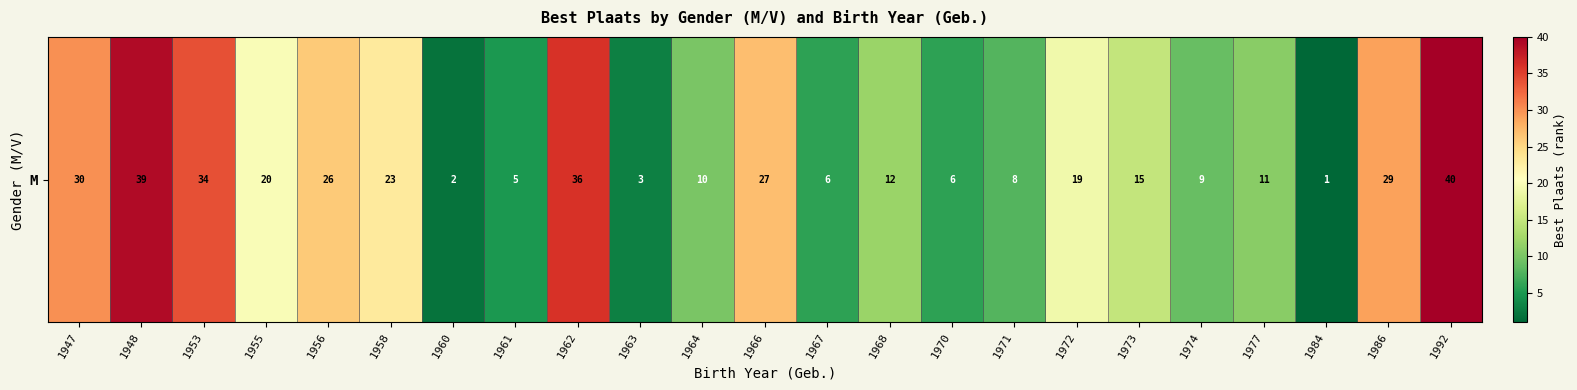

What is the sum of the values at 1964 and 1971?

18